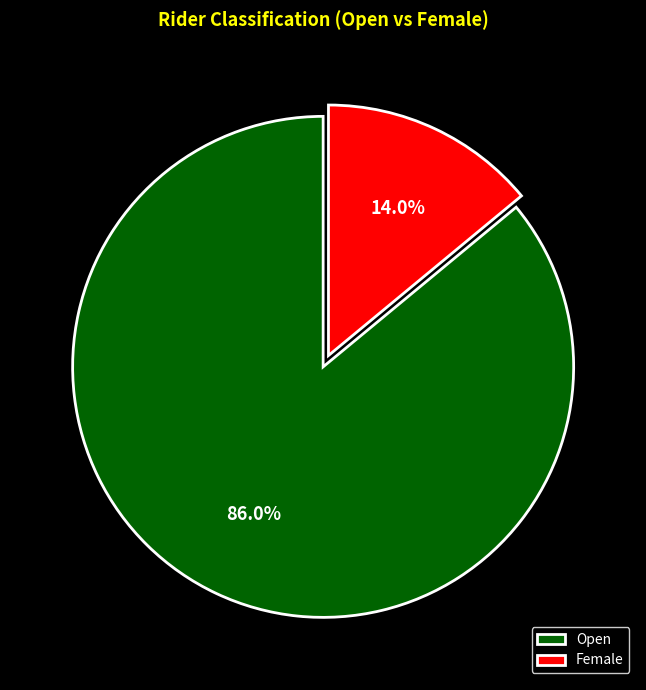

To the nearest percent, what is the difference between the largest and smallest slice percentages?

72%